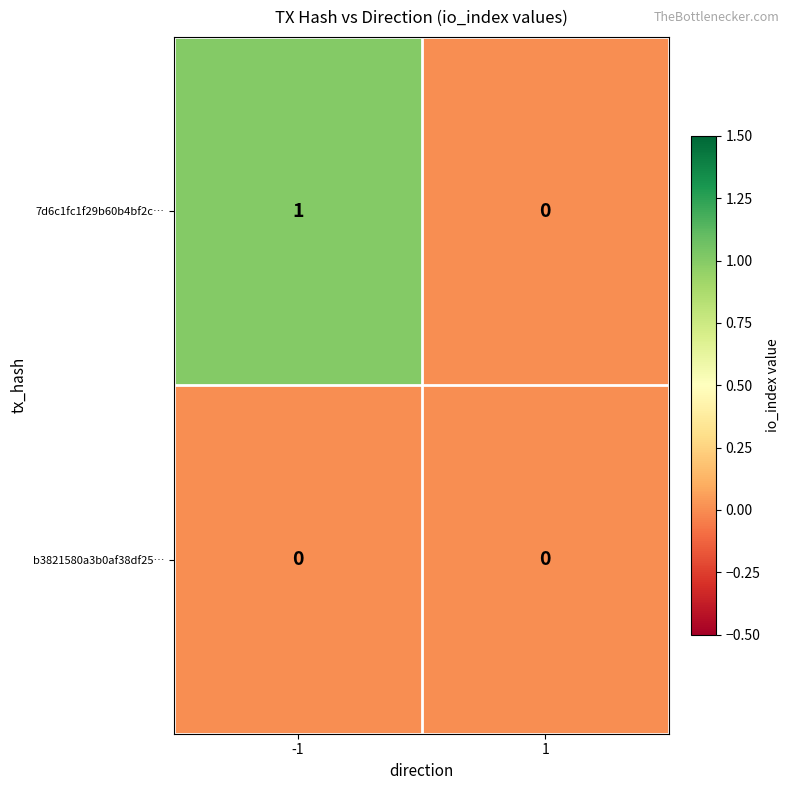

Count the number of data series in this chart.

2